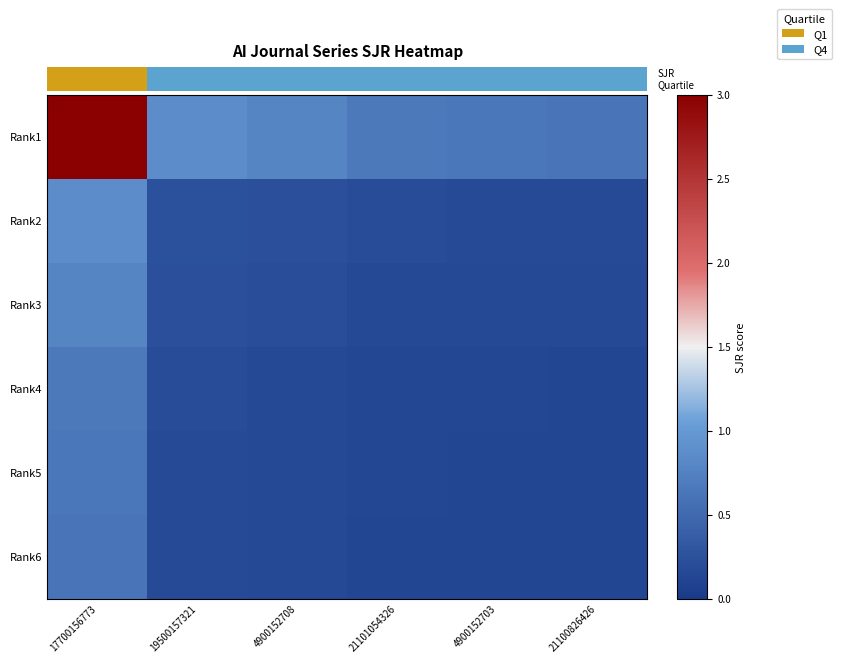

At 21101054326, list the series in order from largest to smallest.

Rank1, Rank2, Rank3, Rank4, Rank5, Rank6